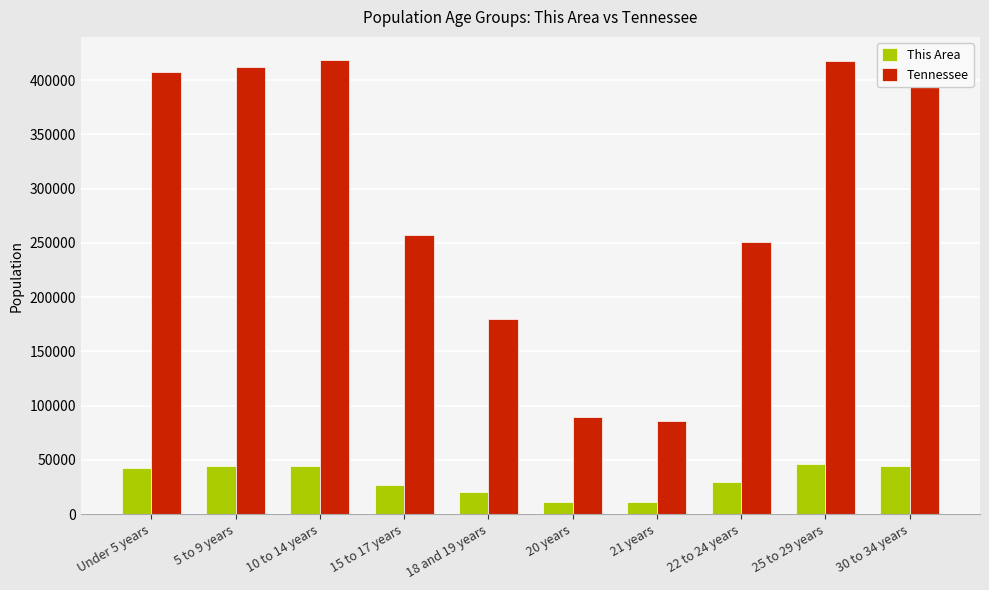

Count the number of data series in this chart.

2